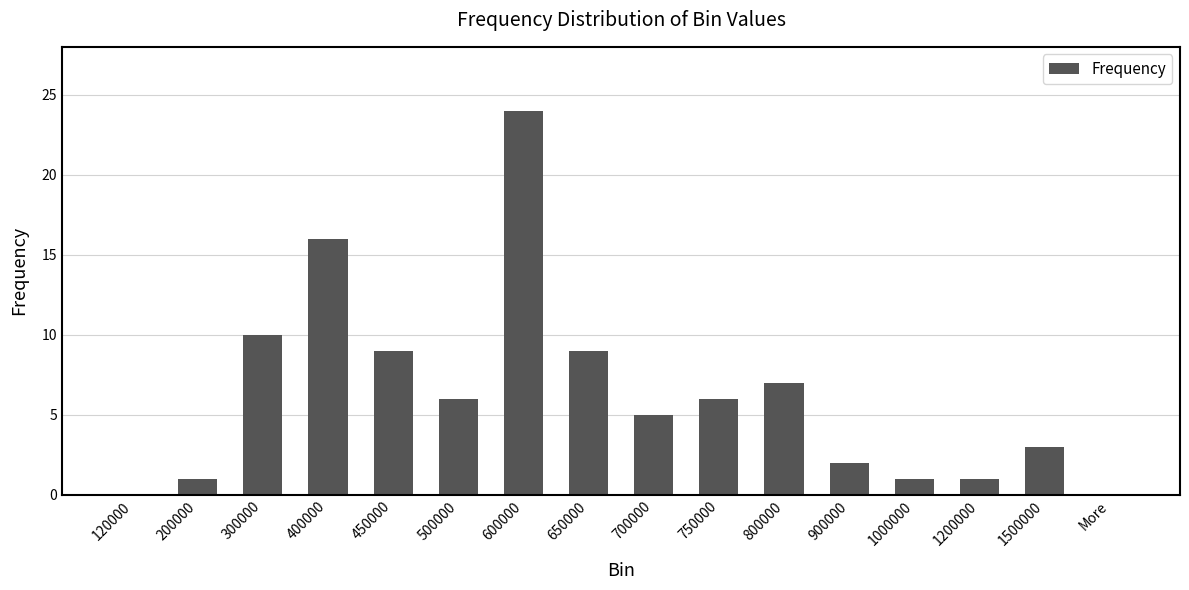

Reading left to right, what are all the values shown in this chart?

0	1	10	16	9	6	24	9	5	6	7	2	1	1	3	0